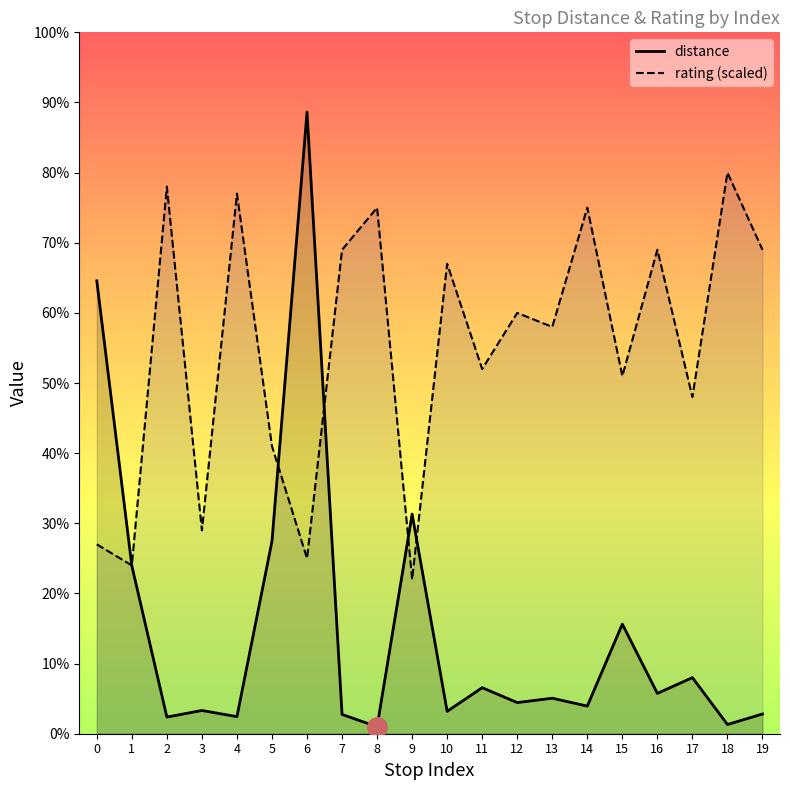

True or false: rating (scaled) has a value of 56.0 at 14.

False